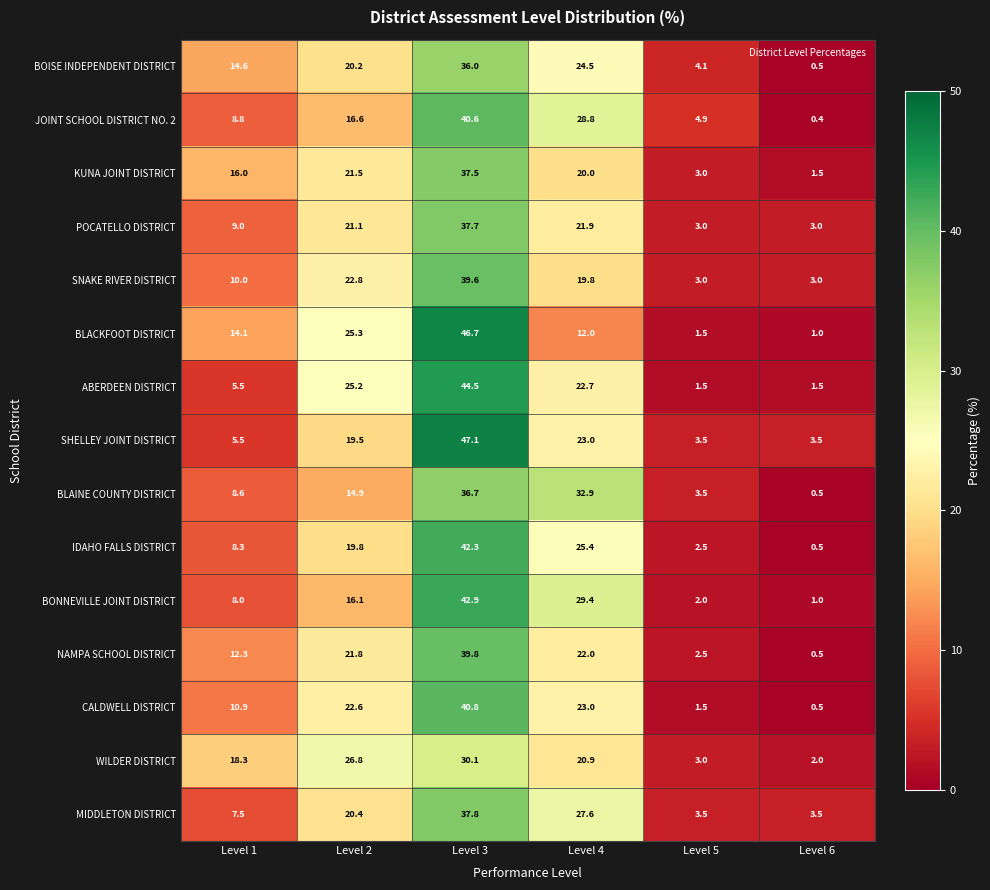

Count the number of categories in the chart.

6